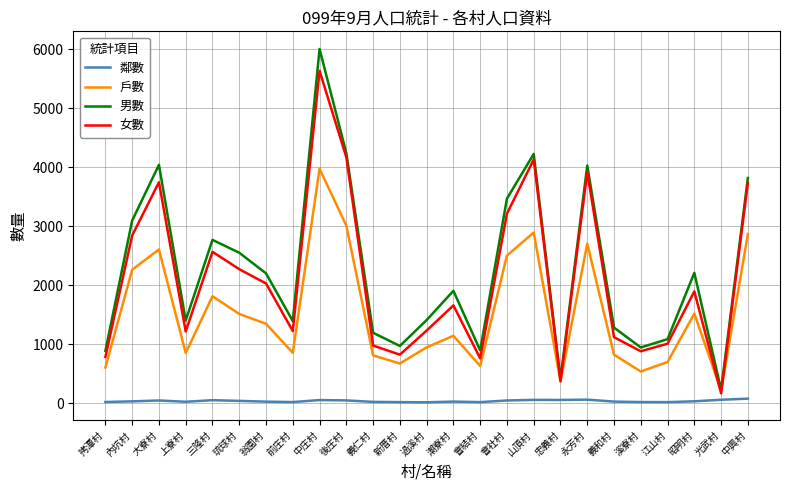

What is the difference between the maximum and minimum values in the 戶數 series?

3765